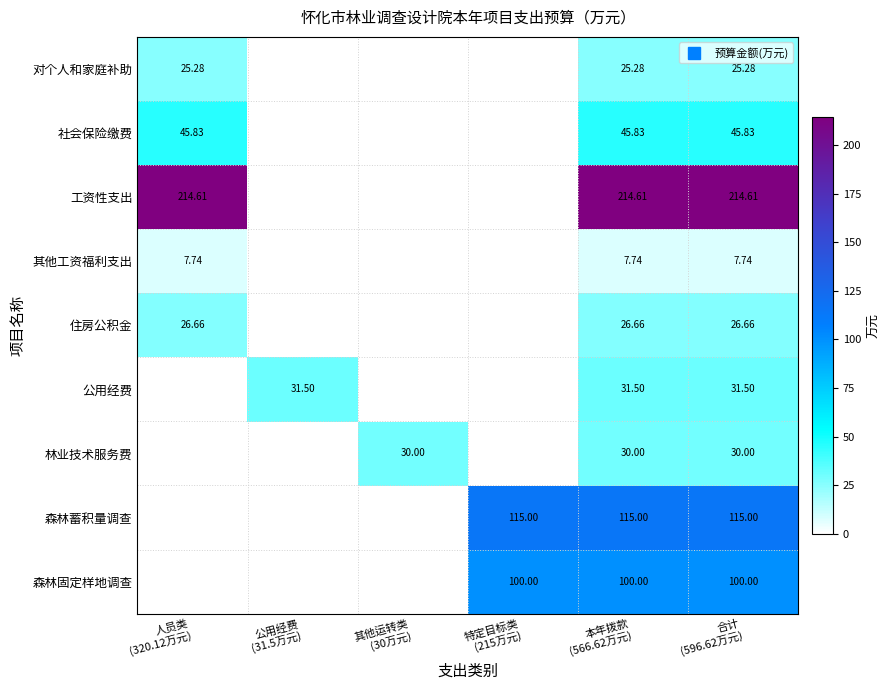

At 公用经费 (31.5万元), list the series in order from smallest to largest.

对个人和家庭补助, 社会保险缴费, 工资性支出, 其他工资福利支出, 住房公积金, 林业技术服务费, 森林蓄积量调查, 森林固定样地调查, 公用经费